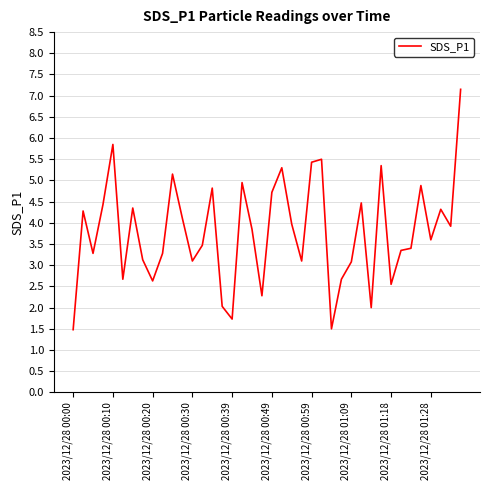

What is the minimum value shown in the chart?

1.5